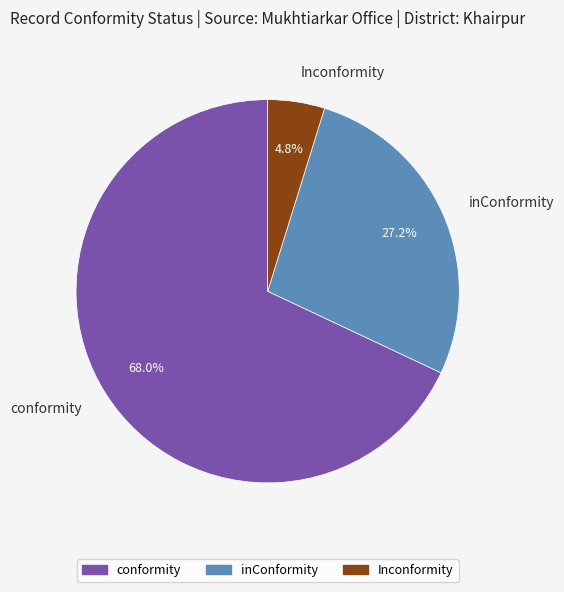

Count the number of slices in the pie.

3